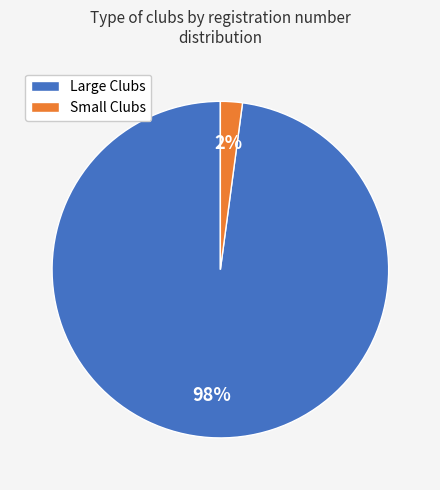

What is the largest slice in the pie chart?

Large Clubs